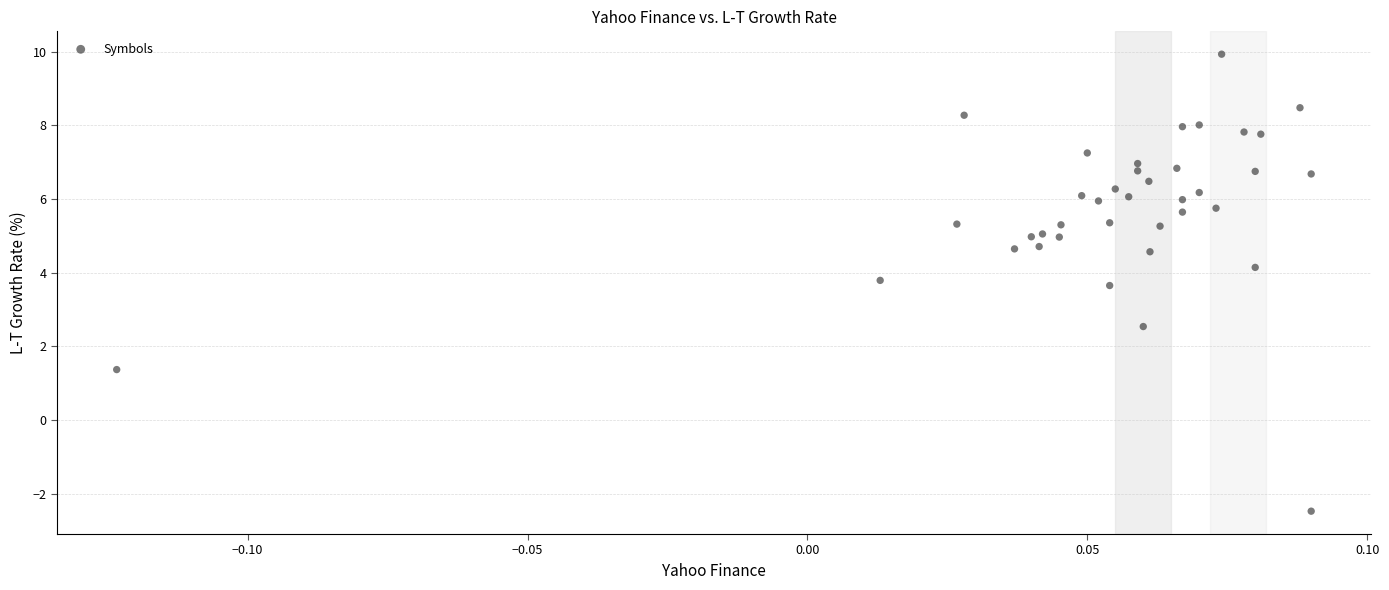

What Y value in the scatter plot is closest to 3?

2.5